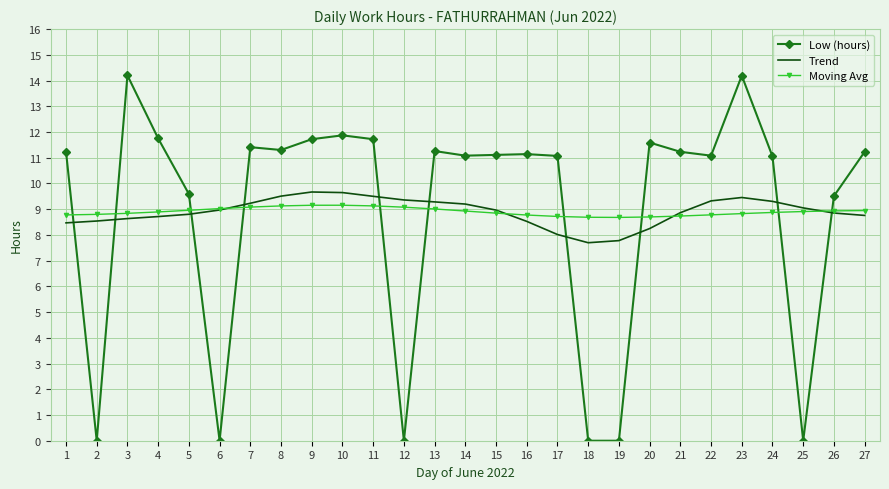

Which series has the largest range (max minus min)?

Low (hours)